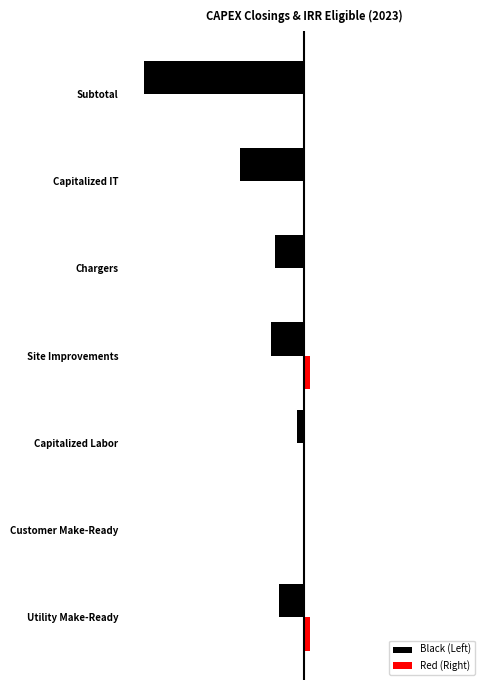

What are all the series names shown in the legend?

Black (Left), Red (Right)